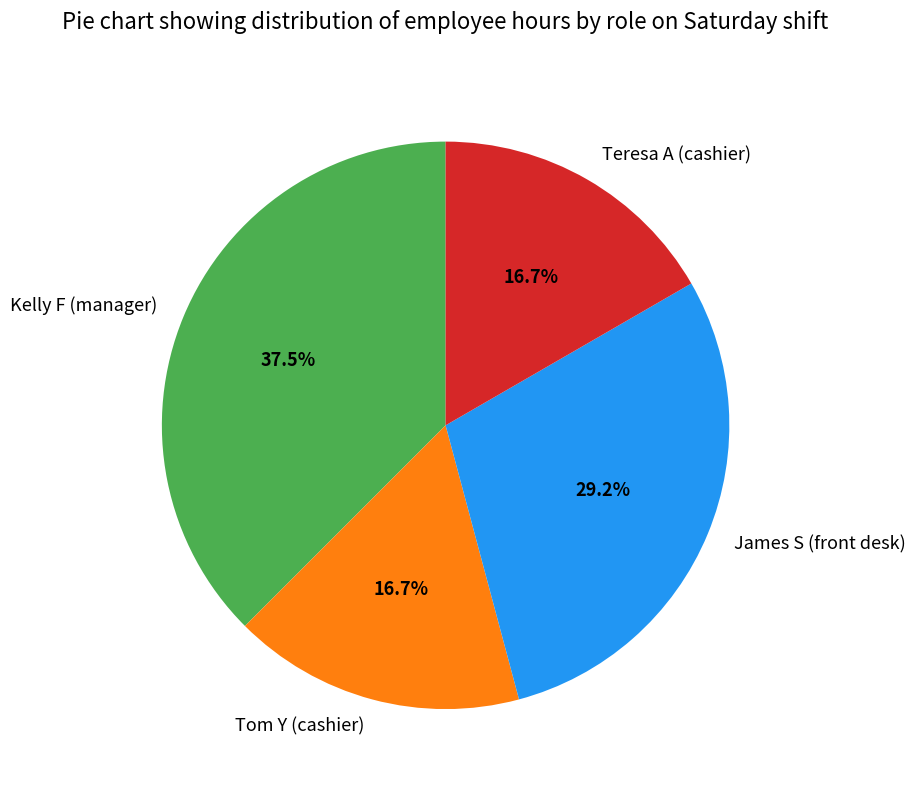

Do Teresa A (cashier) and James S (front desk) together represent more than half of the pie?

No